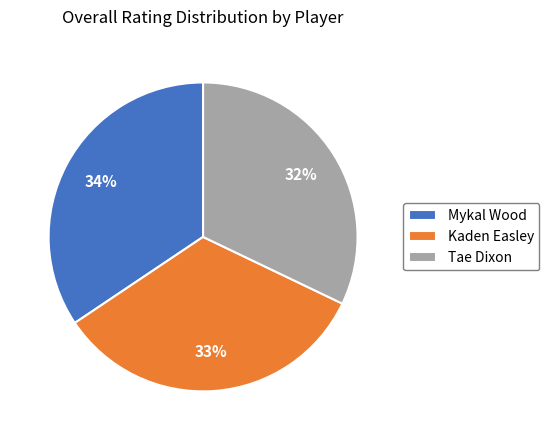

What percentage is the Kaden Easley slice, to the nearest percent?

33%